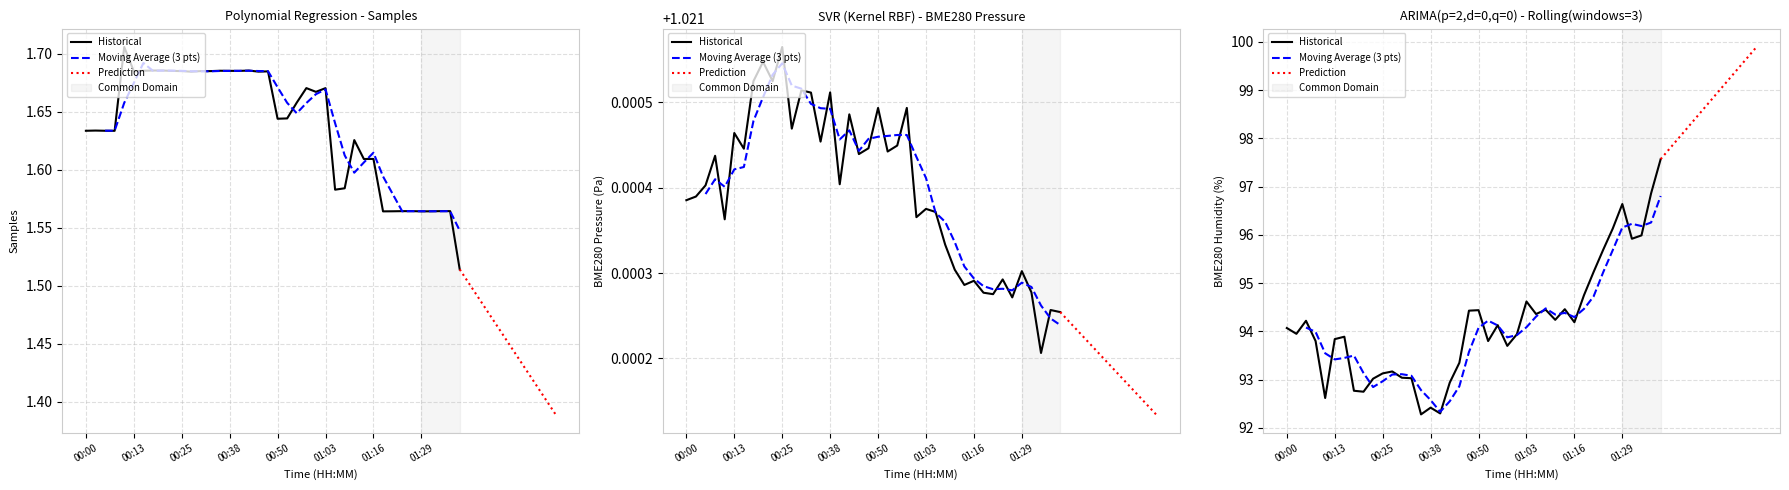

Which series has the widest spread of values?

BME280_humidity